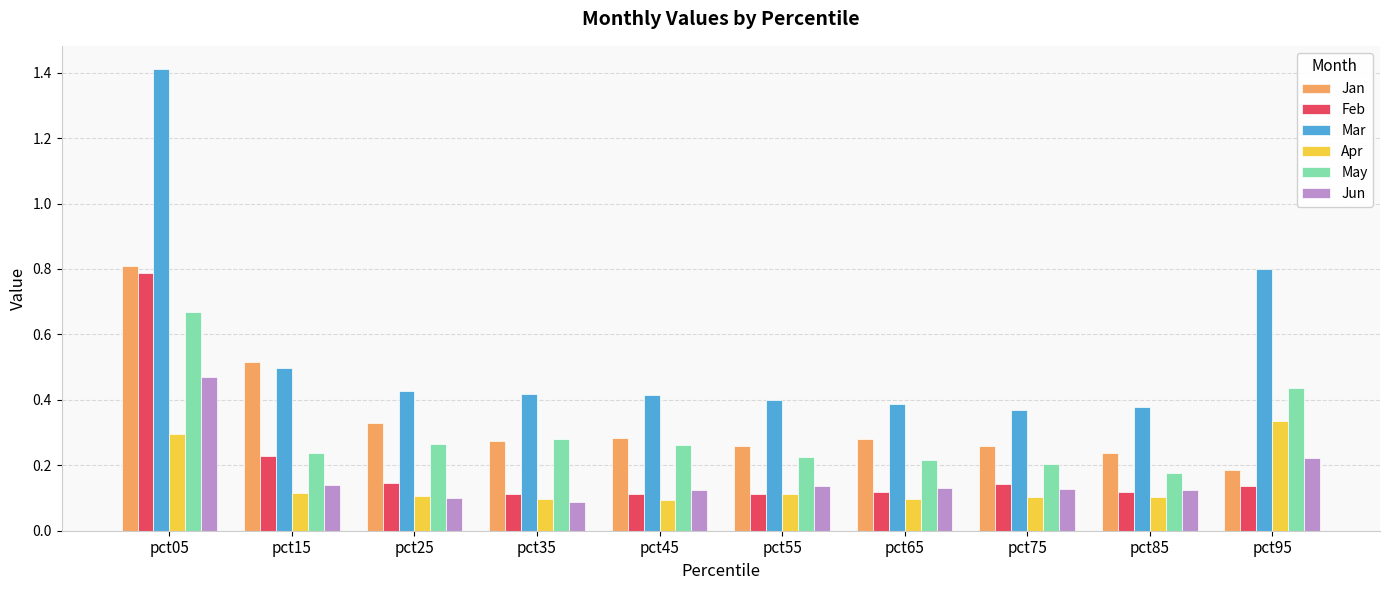

Which series has the widest spread of values?

Mar